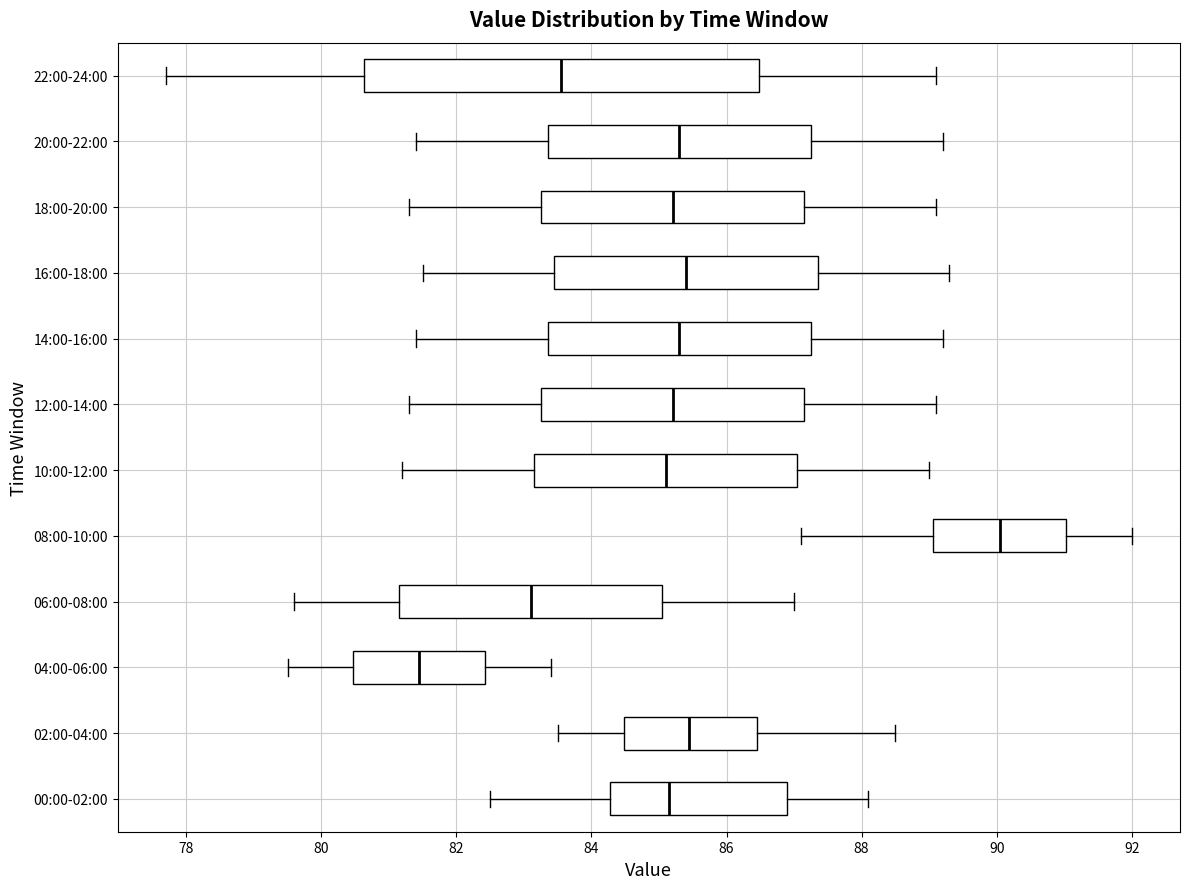

Which box has the furthest to the left median line?

04:00-06:00